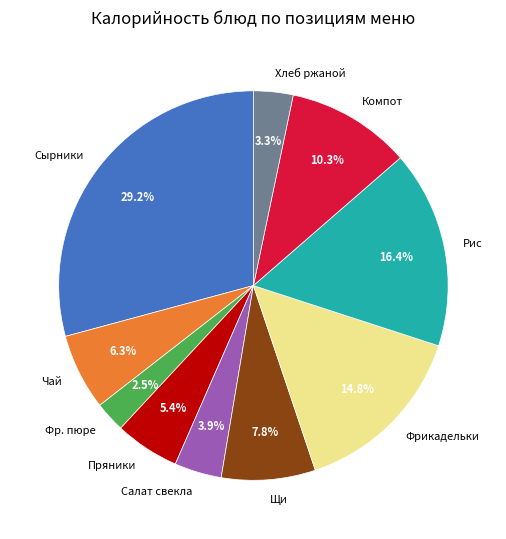

Does Компот represent more than half of the total?

No